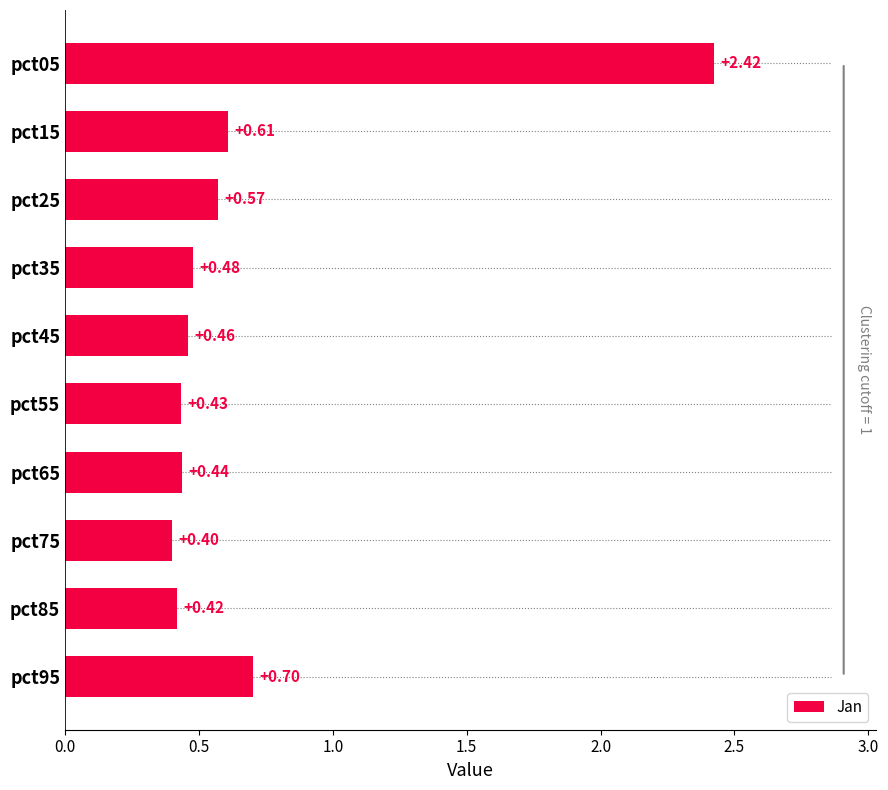

Between pct95 and pct05, which is larger?

pct05